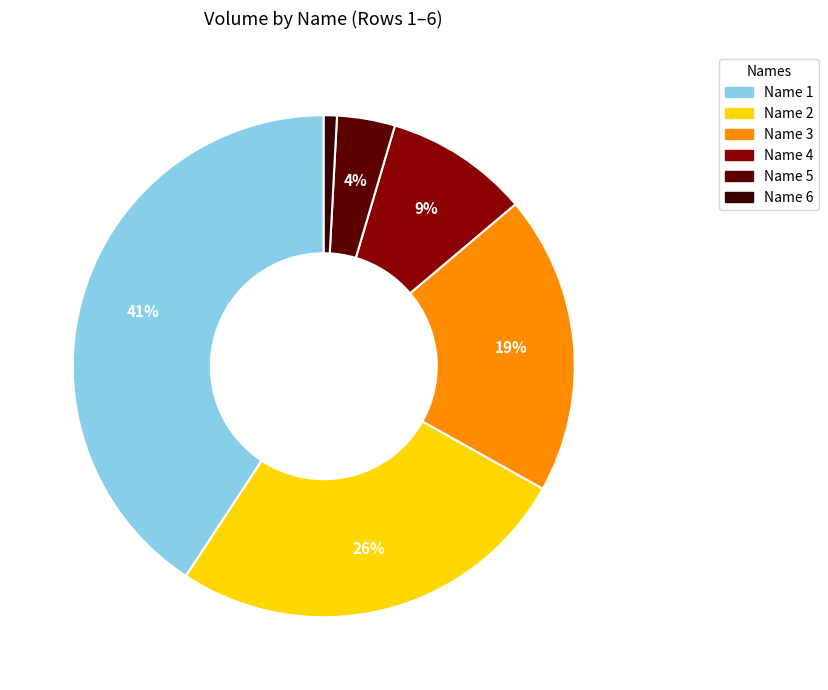

Count the number of slices in the pie.

6